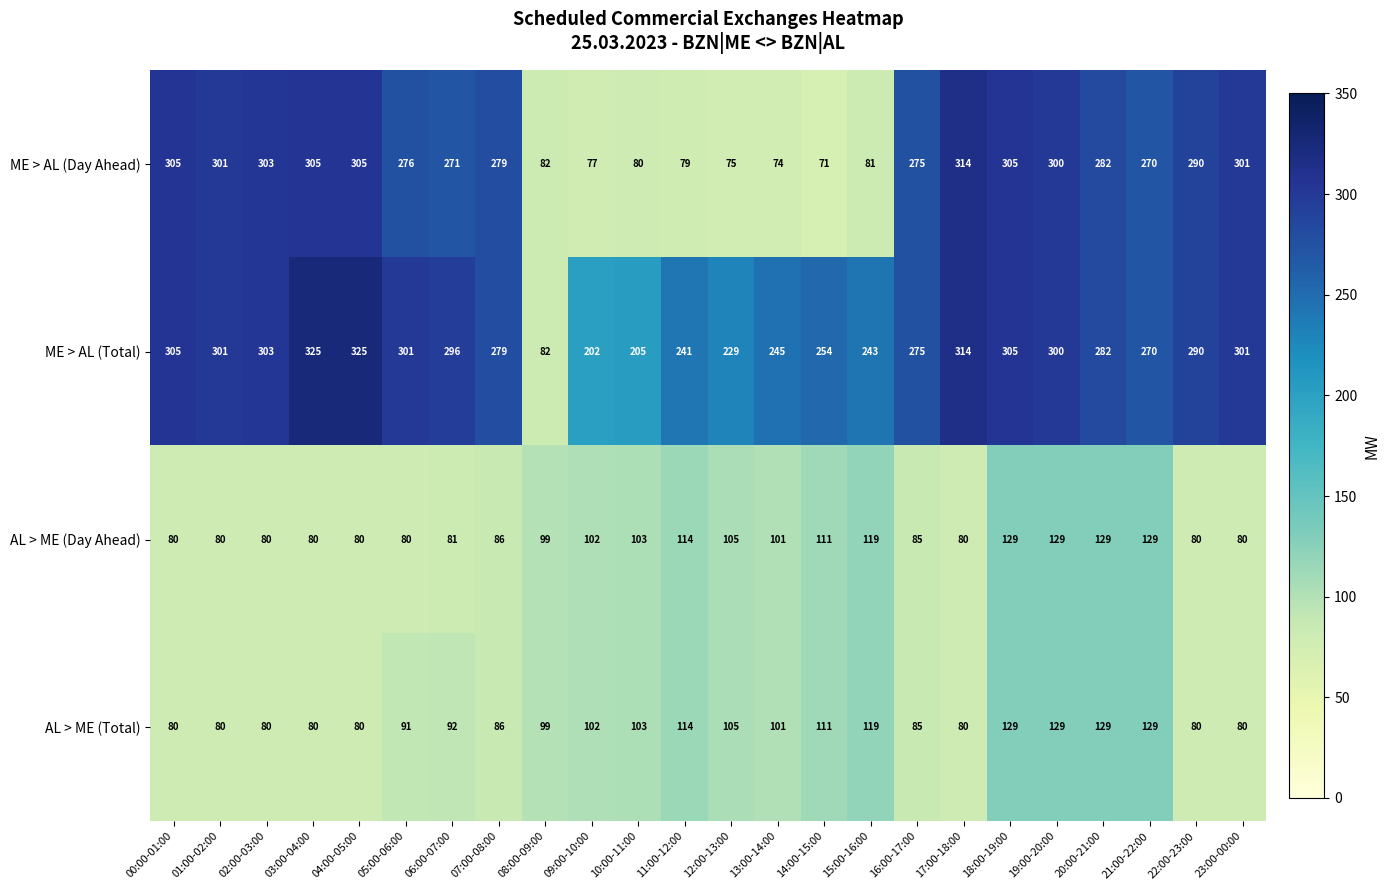

What is the sum of the AL > ME (Total) values at 18:00-19:00 and 14:00-15:00?

240